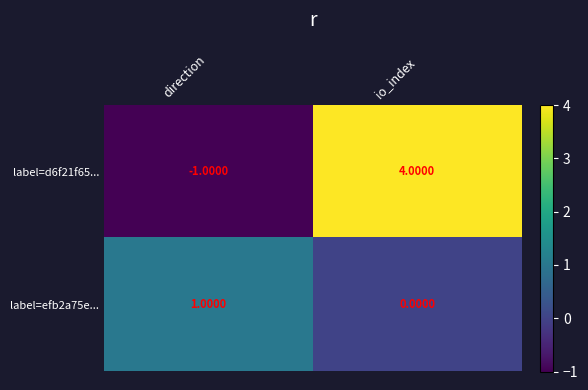

At which category is the sum across all series the highest?

io_index